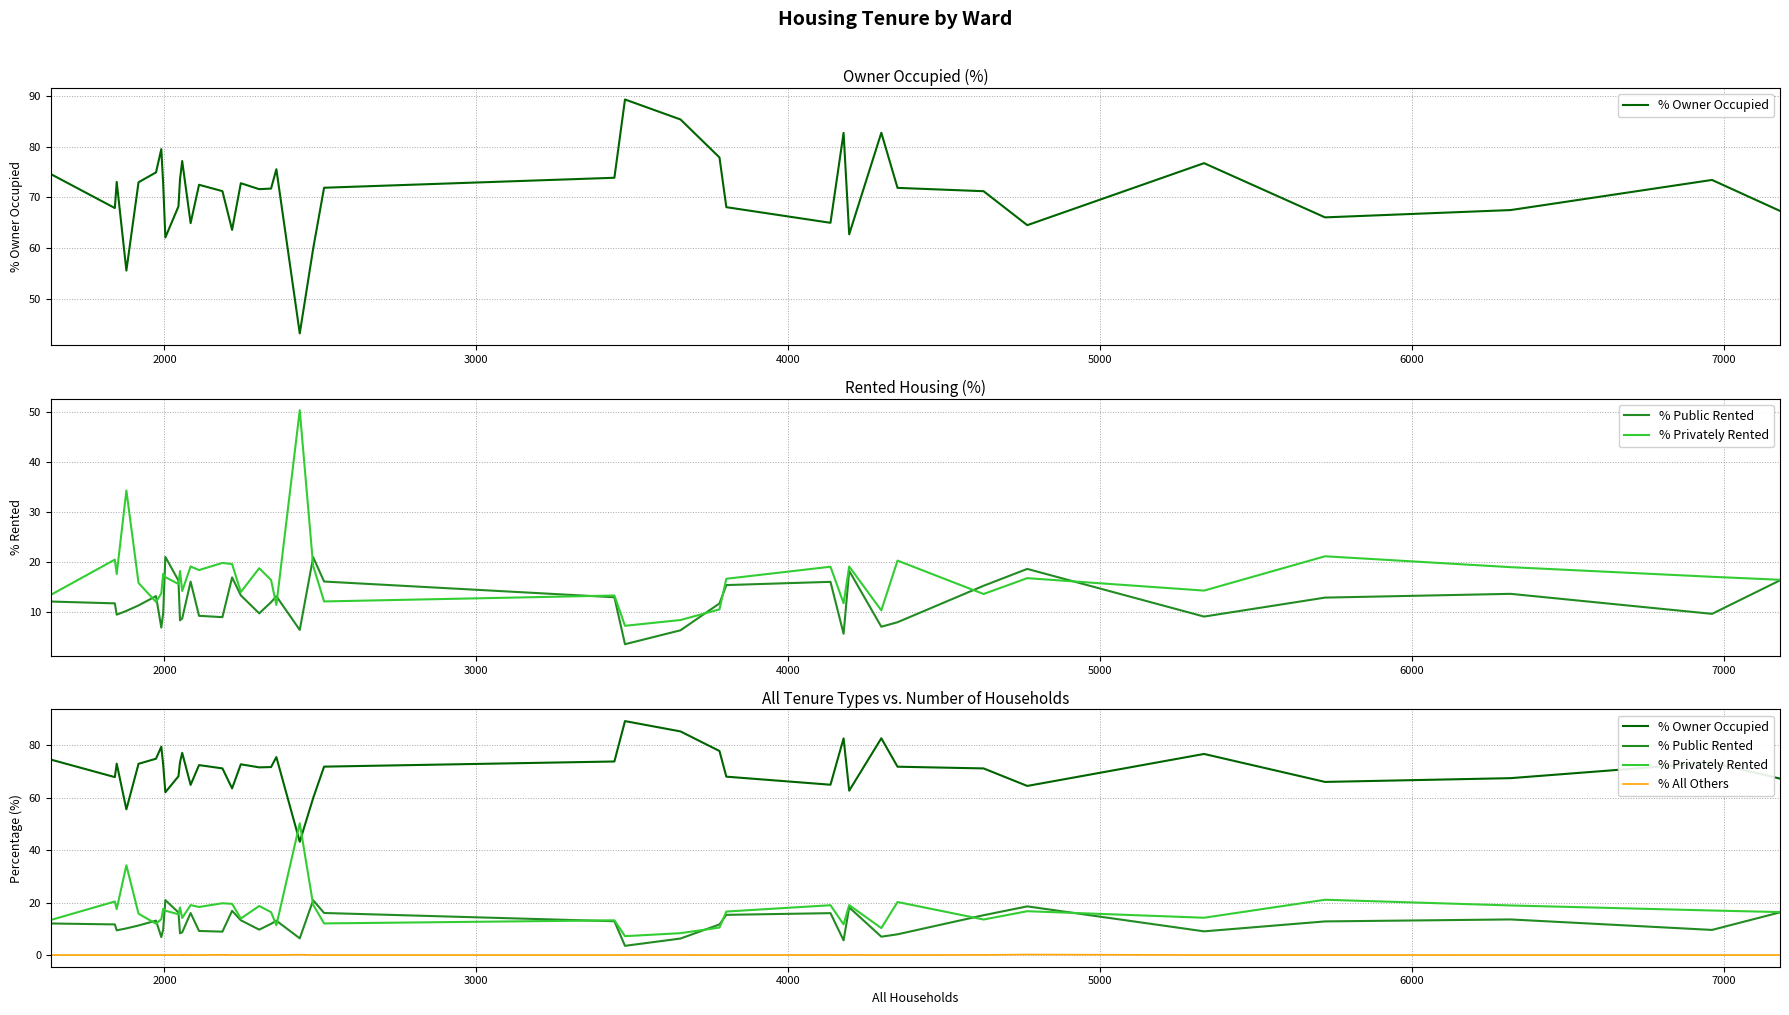

True or false: % Privately Rented and % All Others intersect in this chart.

False